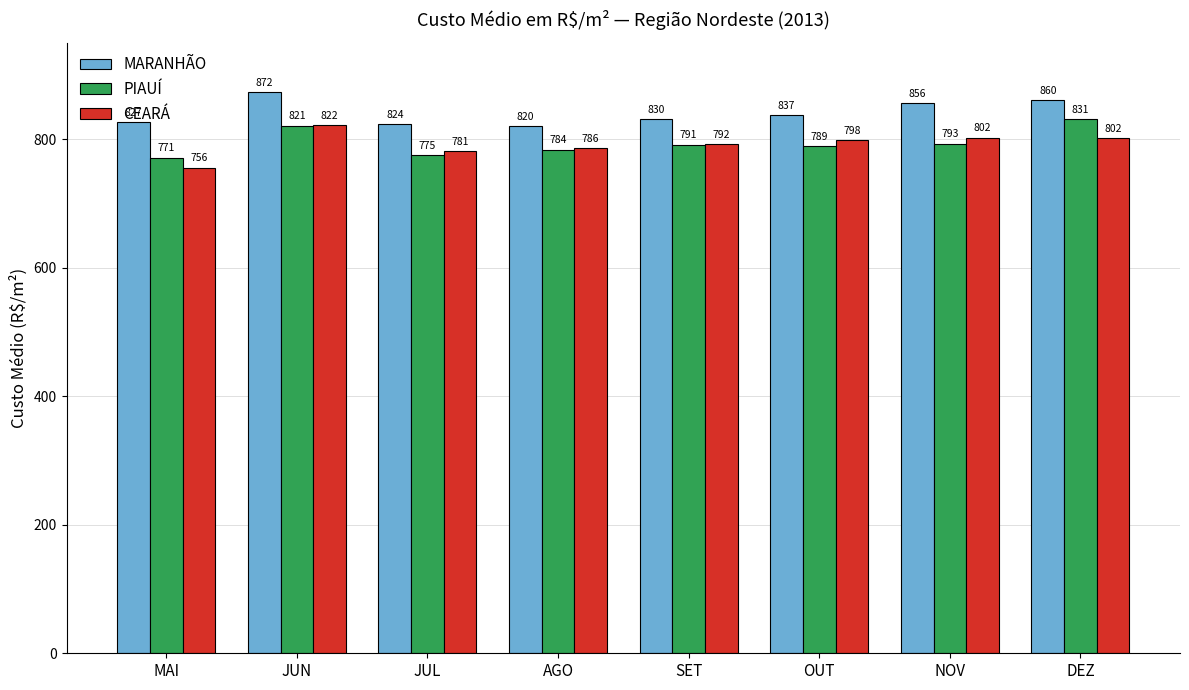

What is the difference between the highest and lowest values at NOV?

62.9